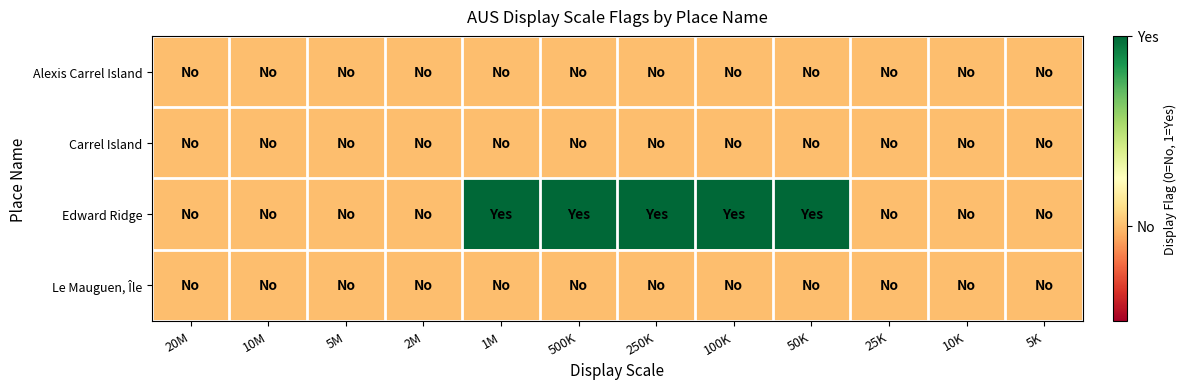

Rank the series by their maximum value, from lowest to highest.

Alexis Carrel Island, Carrel Island, Le Mauguen, Île, Edward Ridge